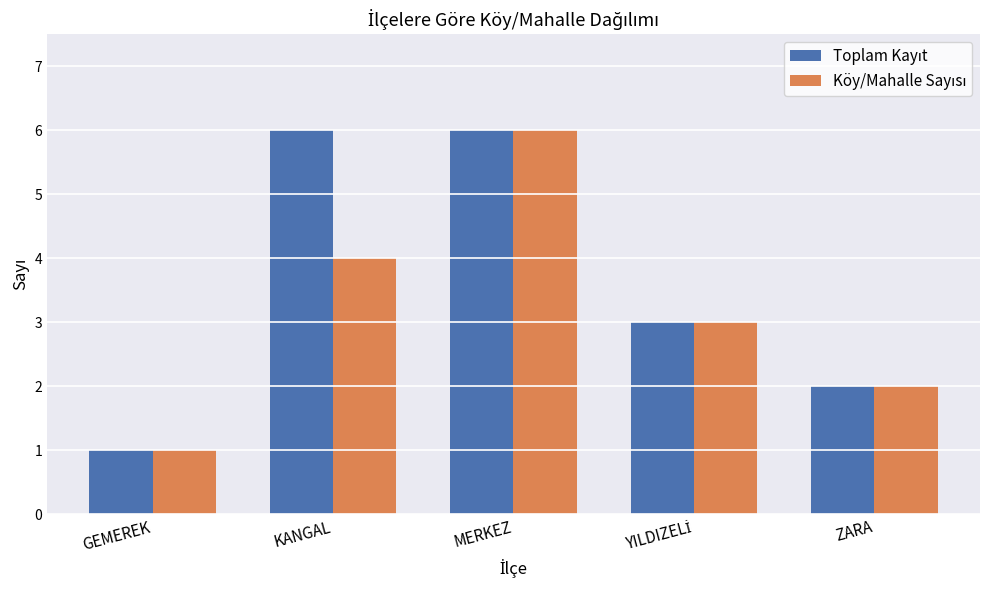

What is the maximum value shown in the chart?

6